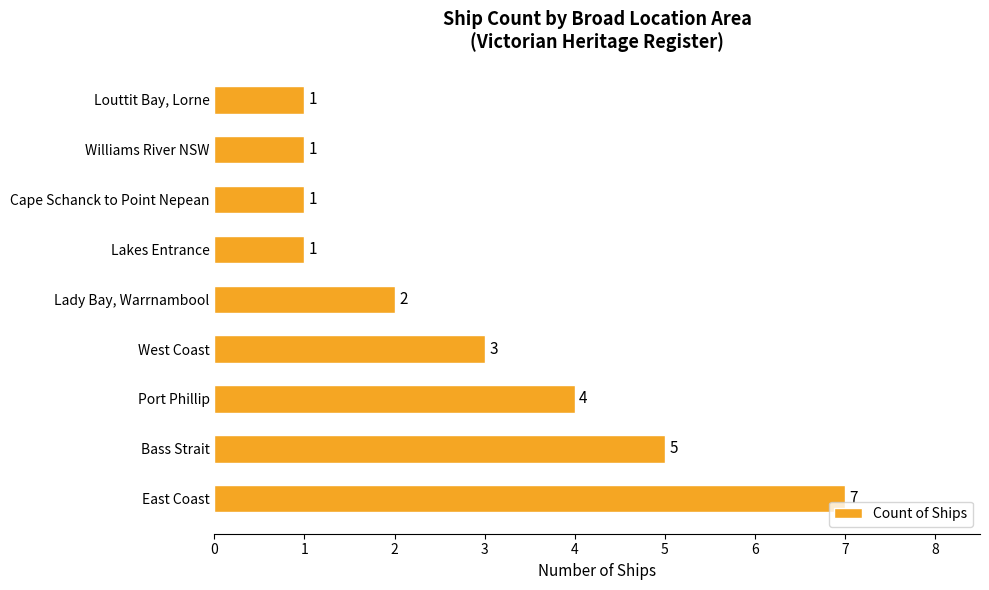

The chart shows a value of 1 at Port Phillip. True or false?

False